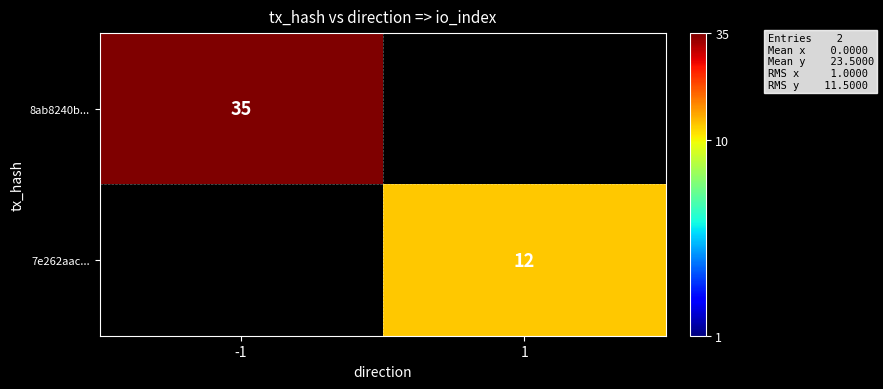

True or false: 8ab8240b... has a value of 48.5 at -1.

False